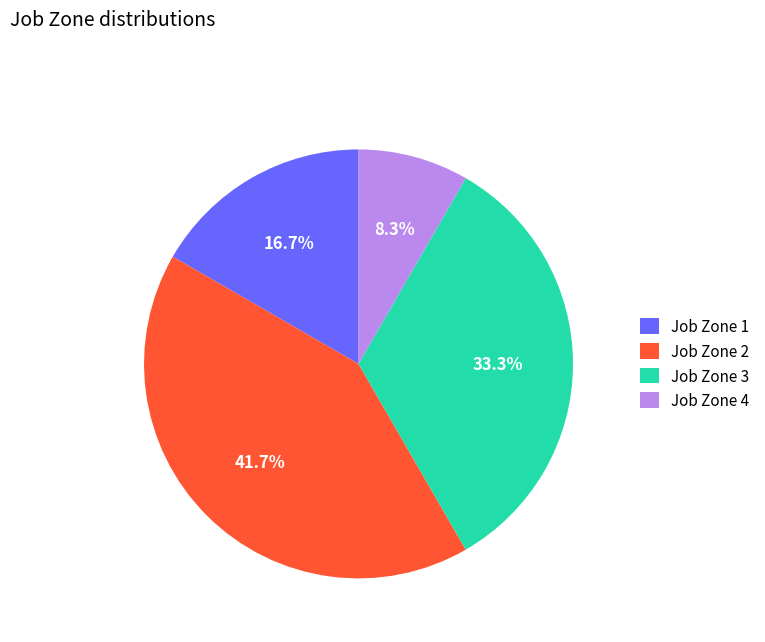

Do Job Zone 4 and Job Zone 3 together represent more than half of the pie?

No